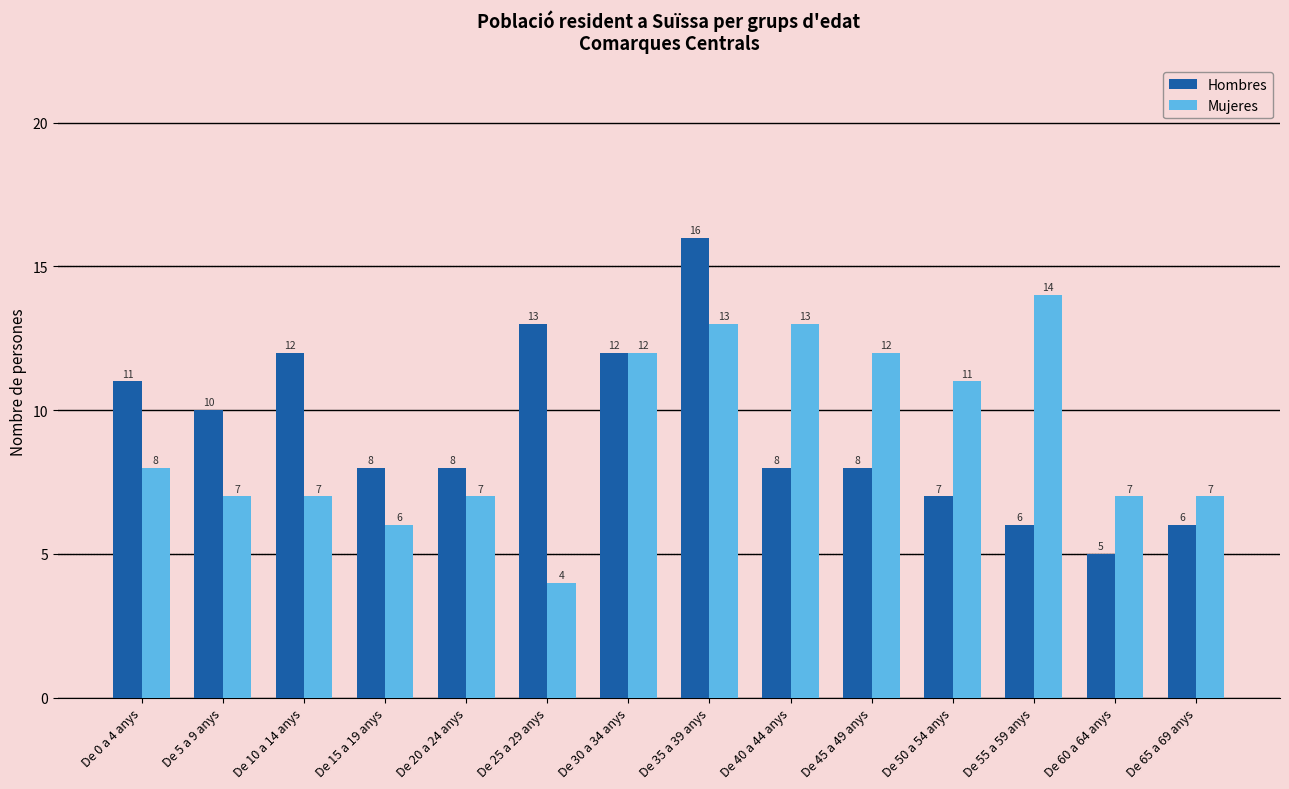

At which label does Hombres first exceed 8?

De 0 a 4 anys